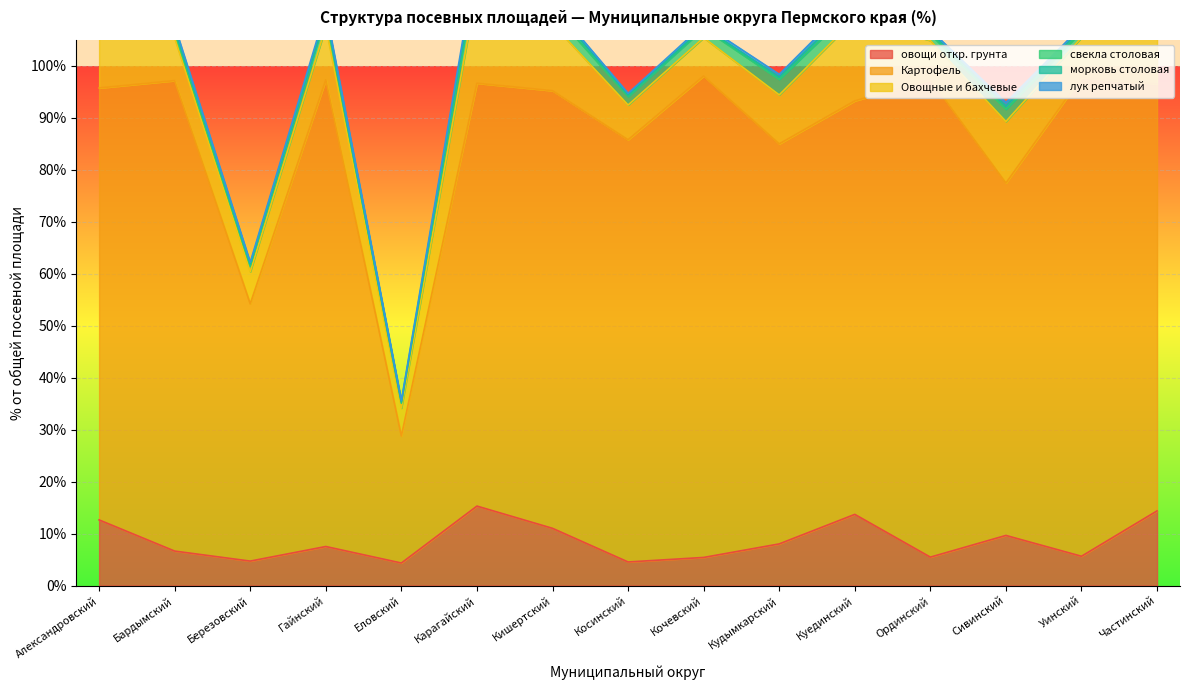

Is it true that овощи откр. грунта equals 4.7 at Березовский?

True